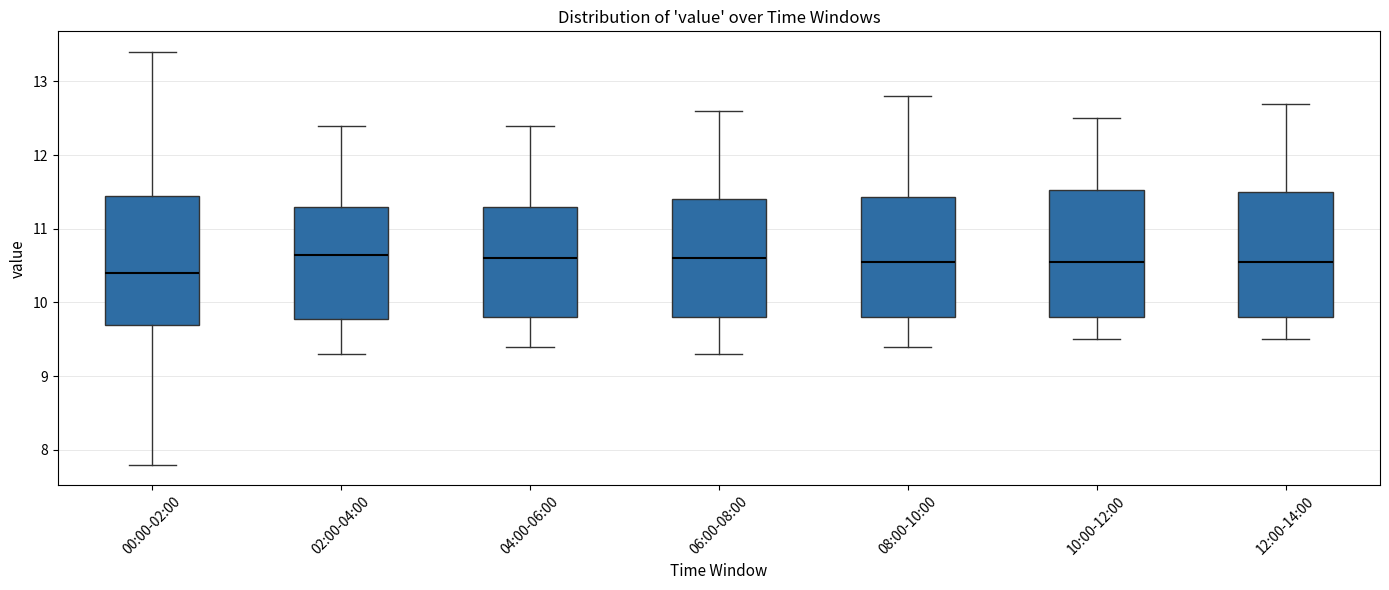

Reading left to right, read every box against the y-axis: the position of its median line, the range the box covers, and the ends of its whiskers. The values are not printed on the chart, so give them approximately, as read against the axis.

00:00-02:00: median 10.4, box 9.7 to 11.5, whiskers 7.8 to 13.4
02:00-04:00: median 10.7, box 9.8 to 11.3, whiskers 9.3 to 12.4
04:00-06:00: median 10.6, box 9.8 to 11.3, whiskers 9.4 to 12.4
06:00-08:00: median 10.6, box 9.8 to 11.4, whiskers 9.3 to 12.6
08:00-10:00: median 10.6, box 9.8 to 11.4, whiskers 9.4 to 12.8
10:00-12:00: median 10.6, box 9.8 to 11.5, whiskers 9.5 to 12.5
12:00-14:00: median 10.6, box 9.8 to 11.5, whiskers 9.5 to 12.7